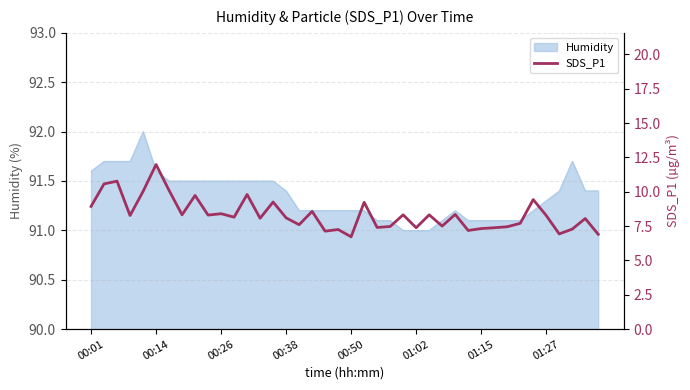

What is the minimum value for Humidity?

91.0